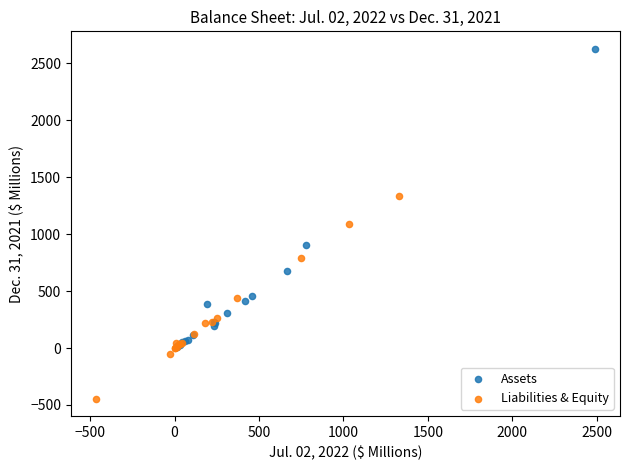

Which series reaches the minimum Y coordinate?

Liabilities & Equity